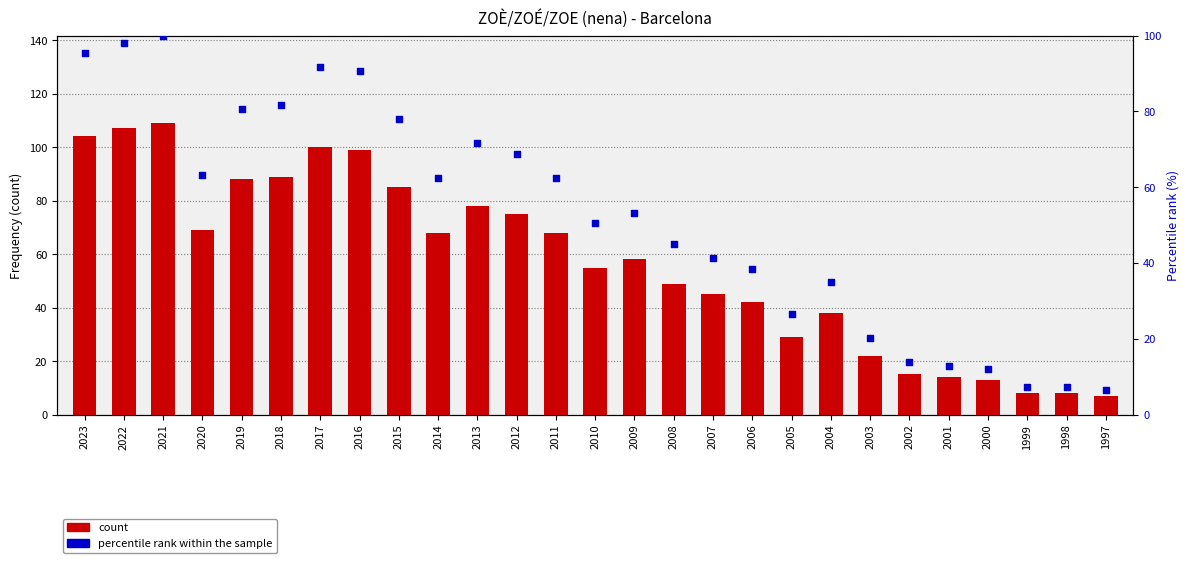

What is the total value across all series at 1998?

15.3